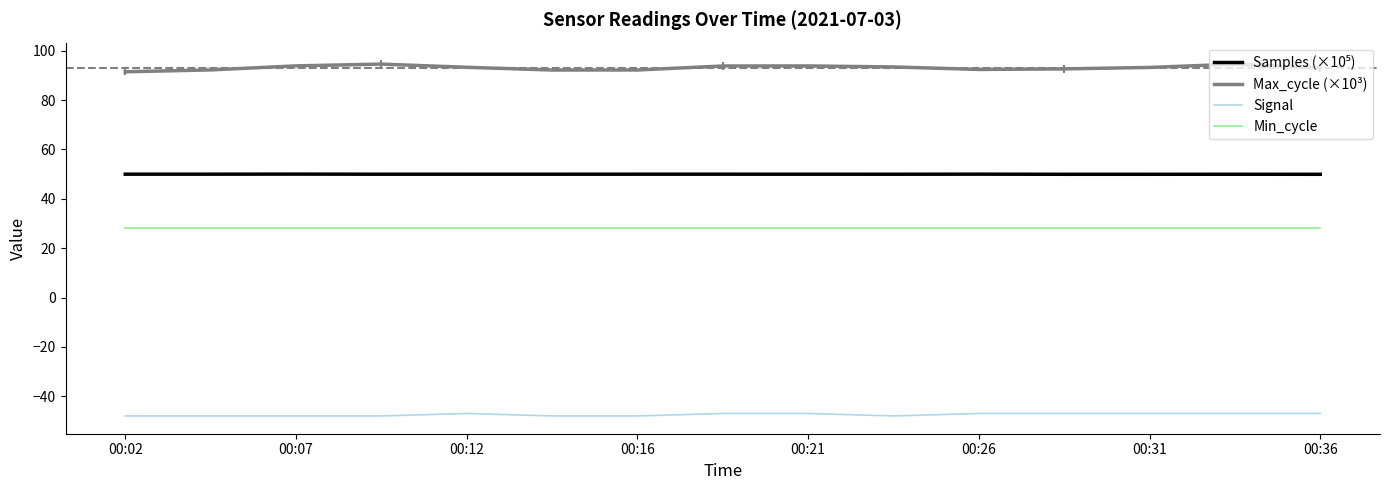

Does the chart display data point markers on the line(s)?

No